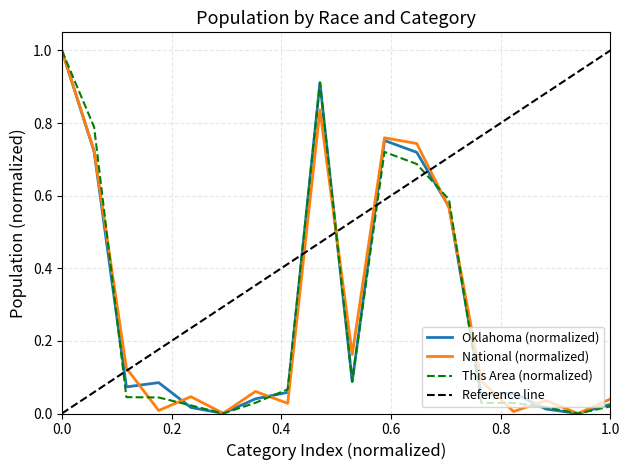

What is the maximum value for This Area (normalized)?

1.0